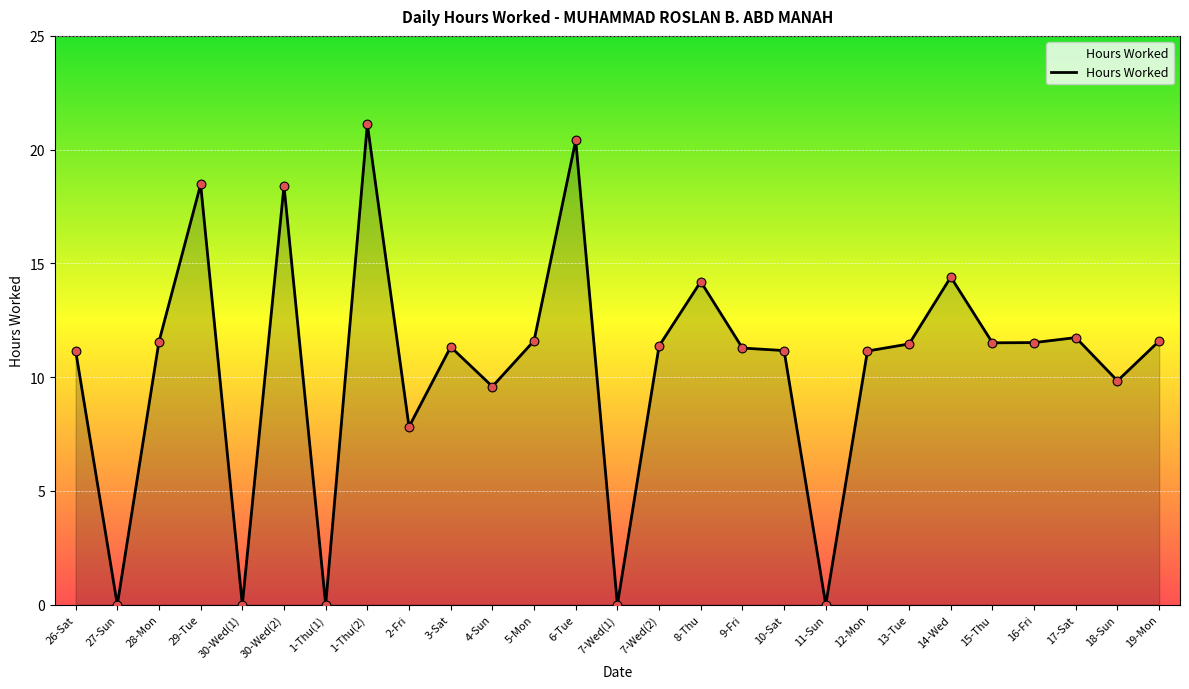

What is the change in value from 26-Sat to 5-Mon?

+0.4